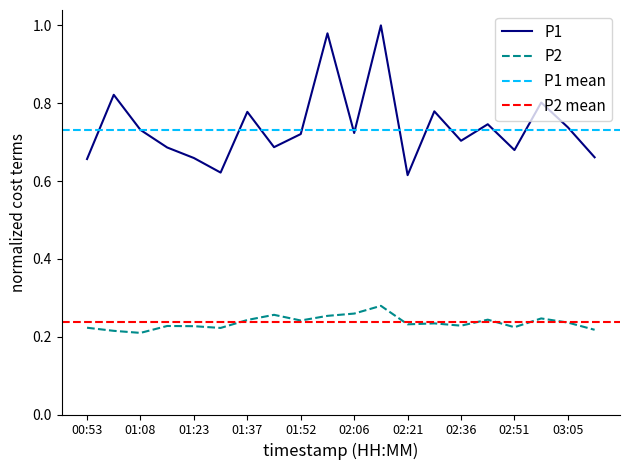

Is the value of P1 at 02:21 greater than the value of P2 at 01:15?

Yes